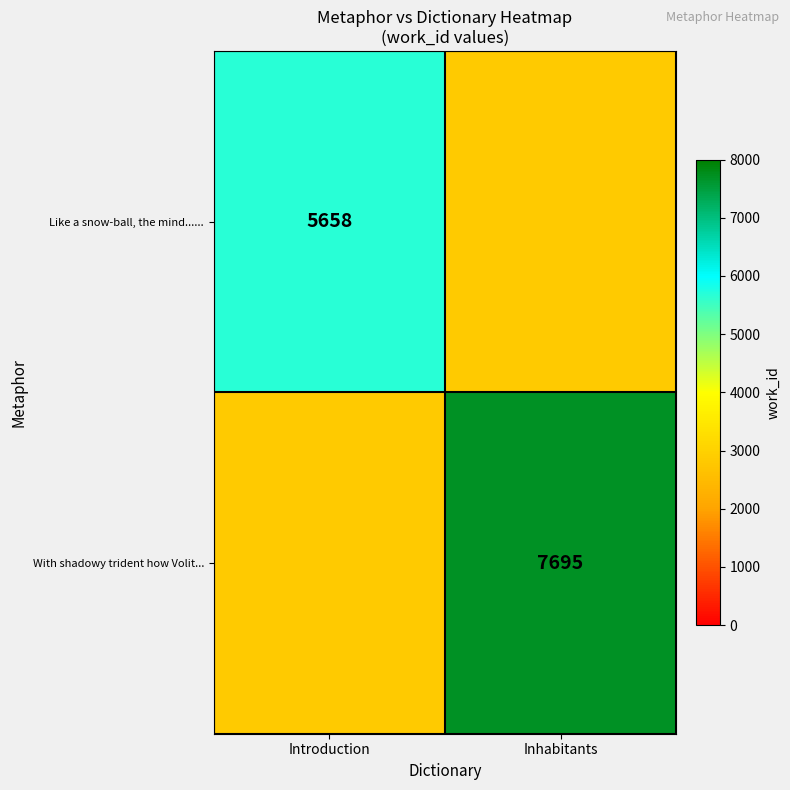

Read the Like a snow-ball, the mind...... value at Introduction.

5658.0